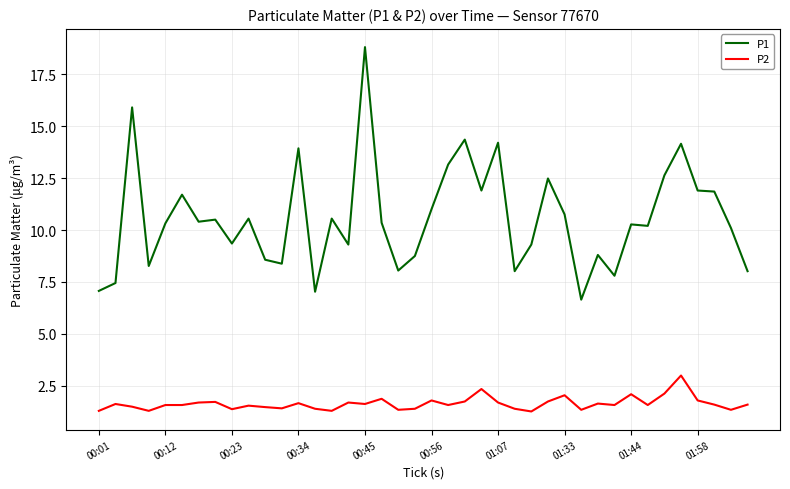

True or false: P2 and P1 intersect in this chart.

False